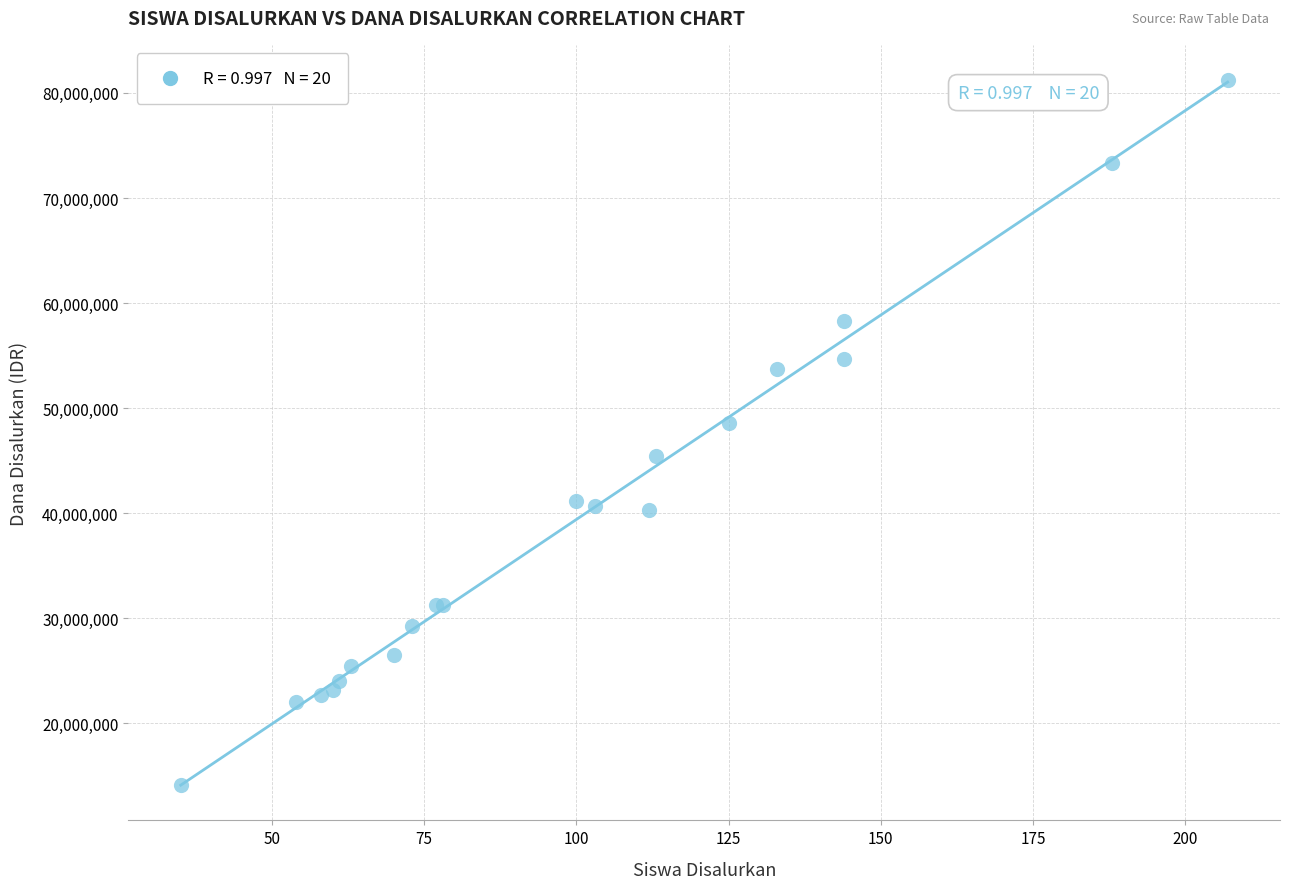

What Y value in the scatter plot is closest to 47700000?

48600000